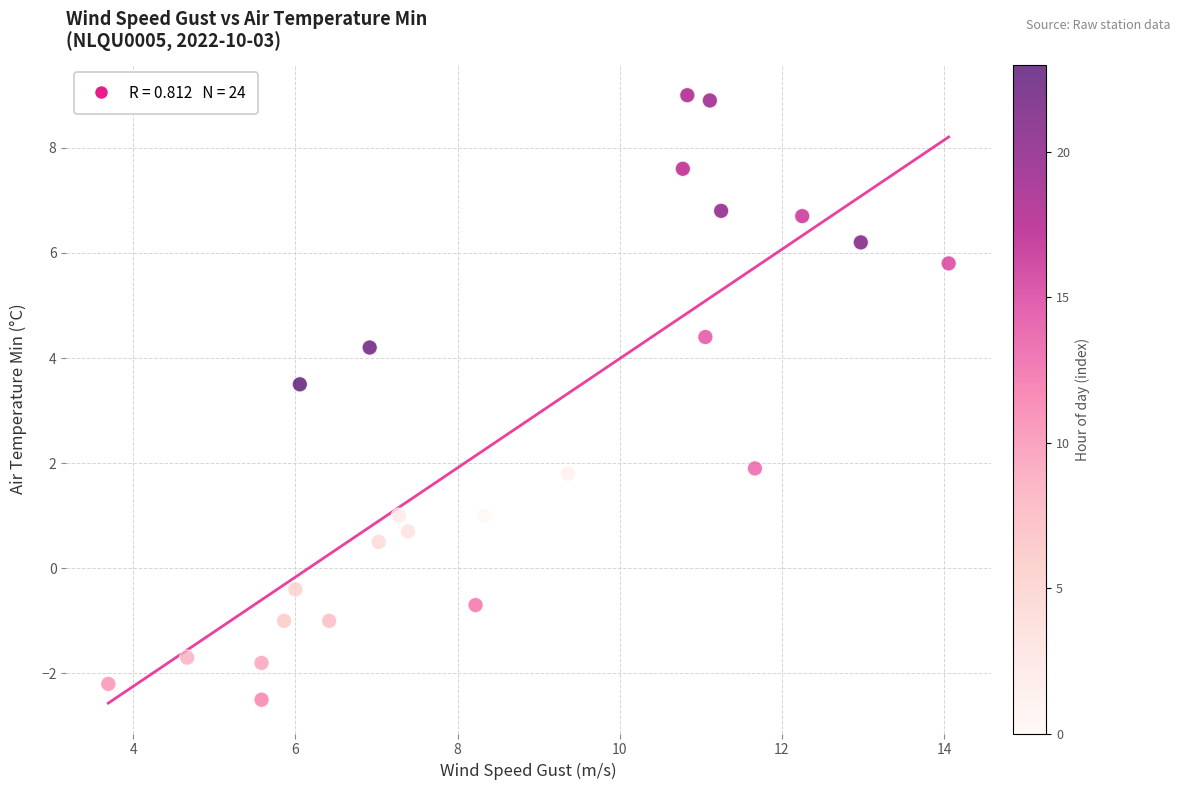

What is the range of Y values (max minus min)?

11.5